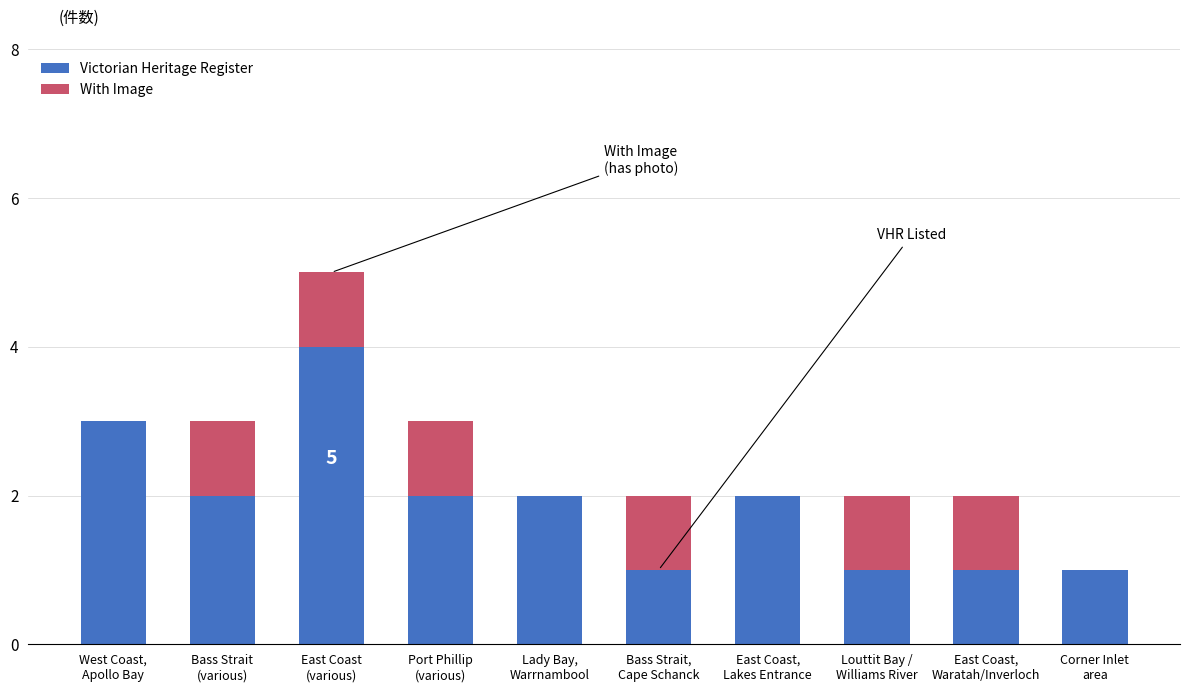

How many data points does each series have?

10